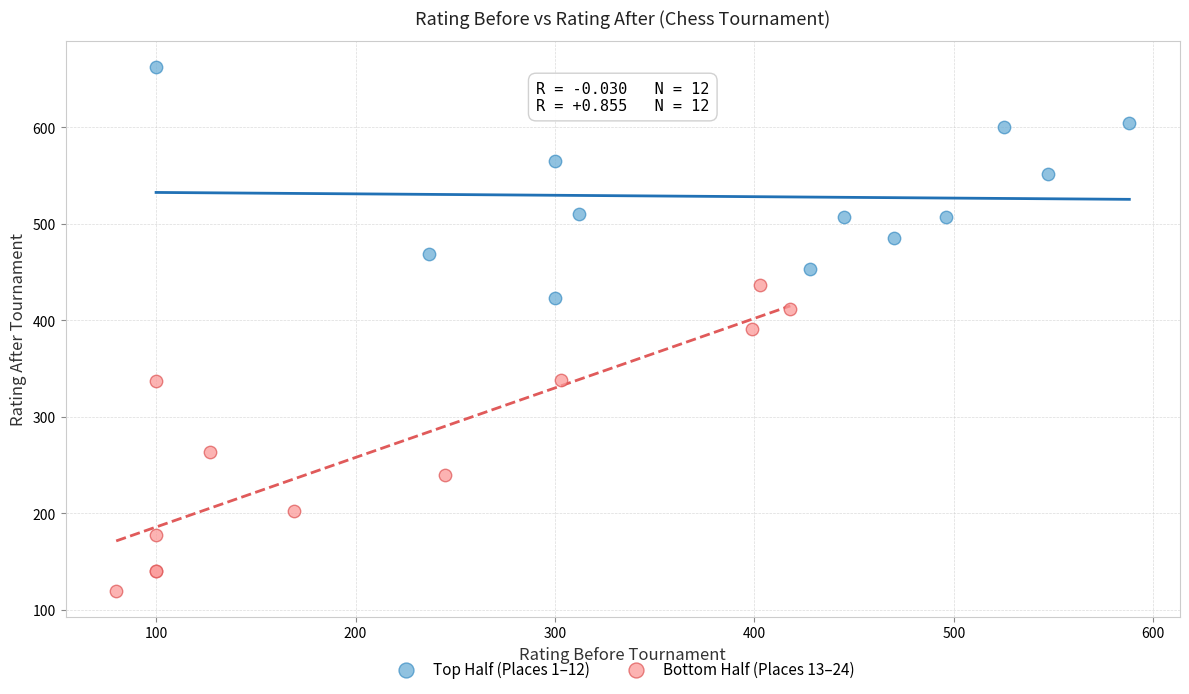

Which series reaches the minimum Y coordinate?

Bottom Half (Places 13–24)